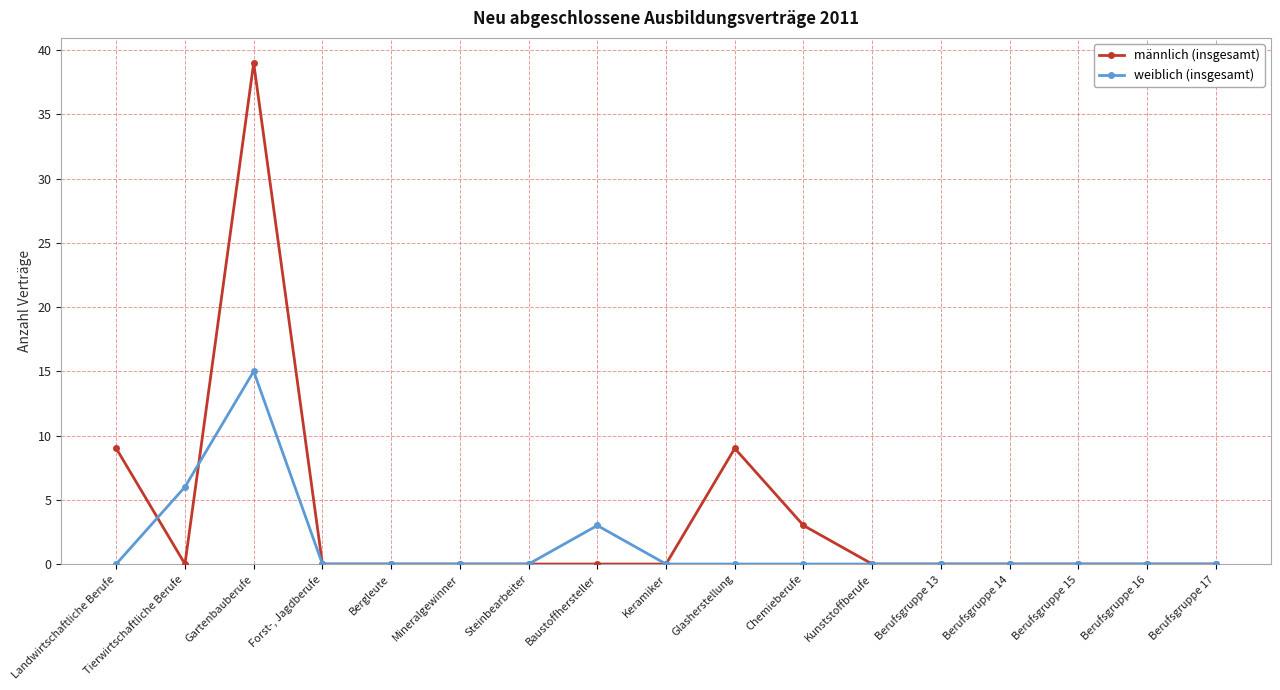

Reading right to left, list all the values displayed in this chart.

männlich (insgesamt): Berufsgruppe 17=0	Berufsgruppe 16=0	Berufsgruppe 15=0	Berufsgruppe 14=0	Berufsgruppe 13=0	Kunststoffberufe=0	Chemieberufe=3	Glasherstellung=9	Keramiker=0	Baustoffhersteller=0	Steinbearbeiter=0	Mineralgewinner=0	Bergleute=0	Forst-, Jagdberufe=0	Gartenbauberufe=39	Tierwirtschaftliche Berufe=0	Landwirtschaftliche Berufe=9
weiblich (insgesamt): Berufsgruppe 17=0	Berufsgruppe 16=0	Berufsgruppe 15=0	Berufsgruppe 14=0	Berufsgruppe 13=0	Kunststoffberufe=0	Chemieberufe=0	Glasherstellung=0	Keramiker=0	Baustoffhersteller=3	Steinbearbeiter=0	Mineralgewinner=0	Bergleute=0	Forst-, Jagdberufe=0	Gartenbauberufe=15	Tierwirtschaftliche Berufe=6	Landwirtschaftliche Berufe=0